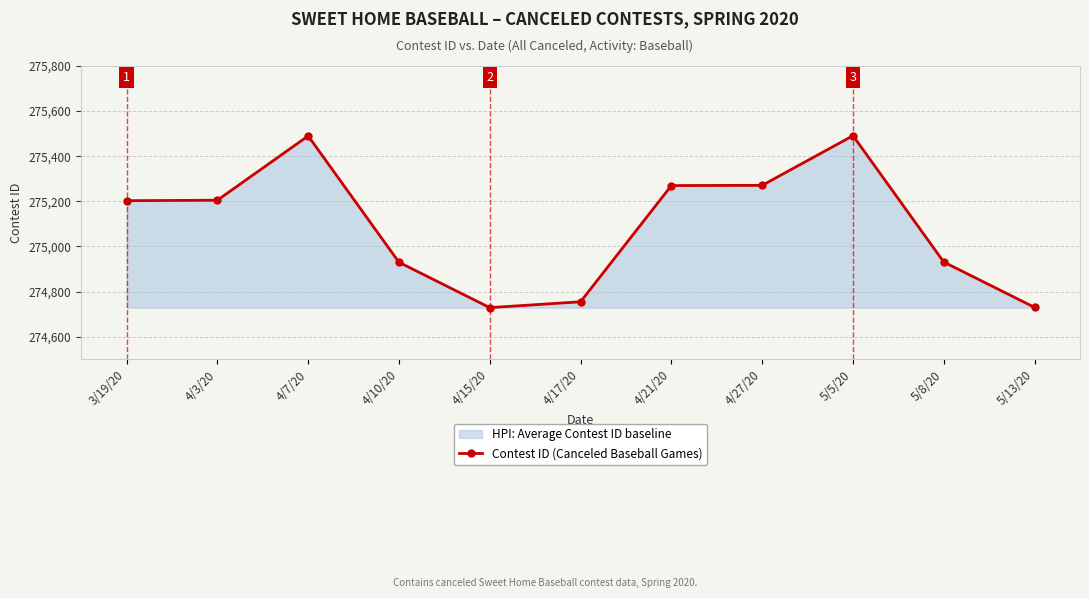

At which category does the chart reach its peak across all series?

5/5/20